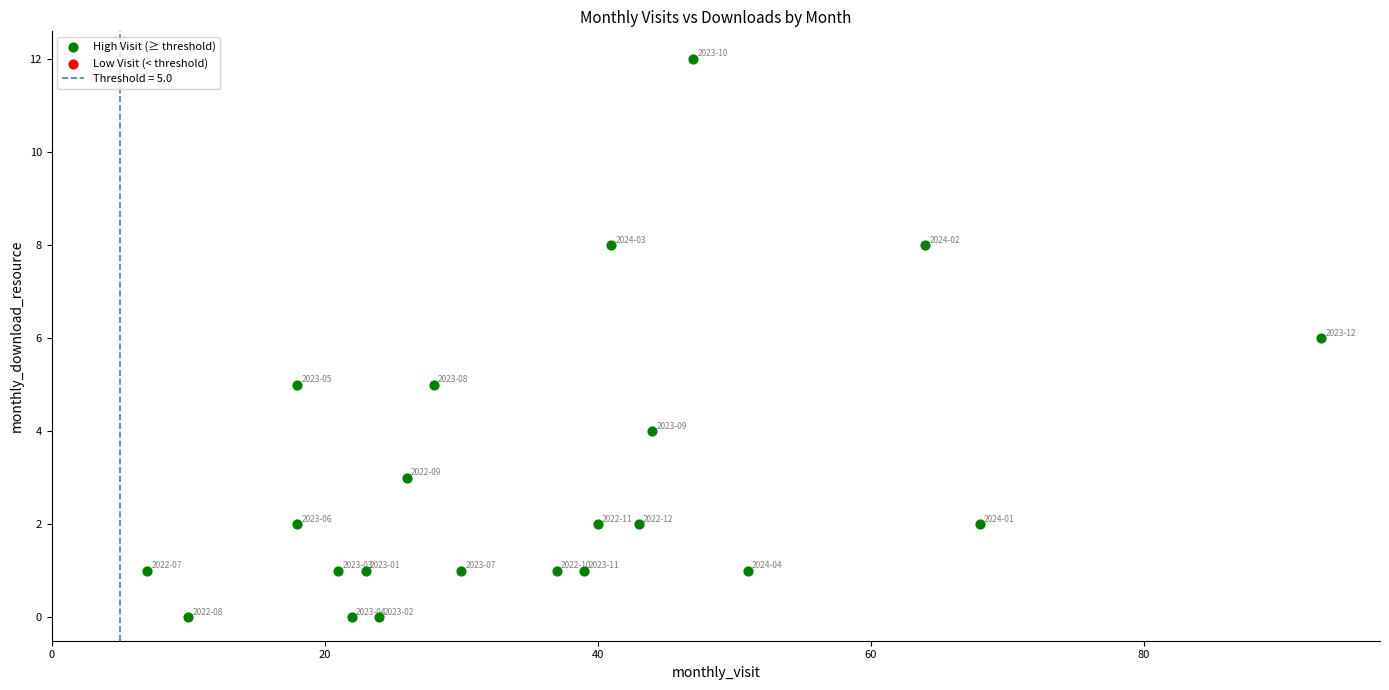

What is the range of X values (max minus min)?

86